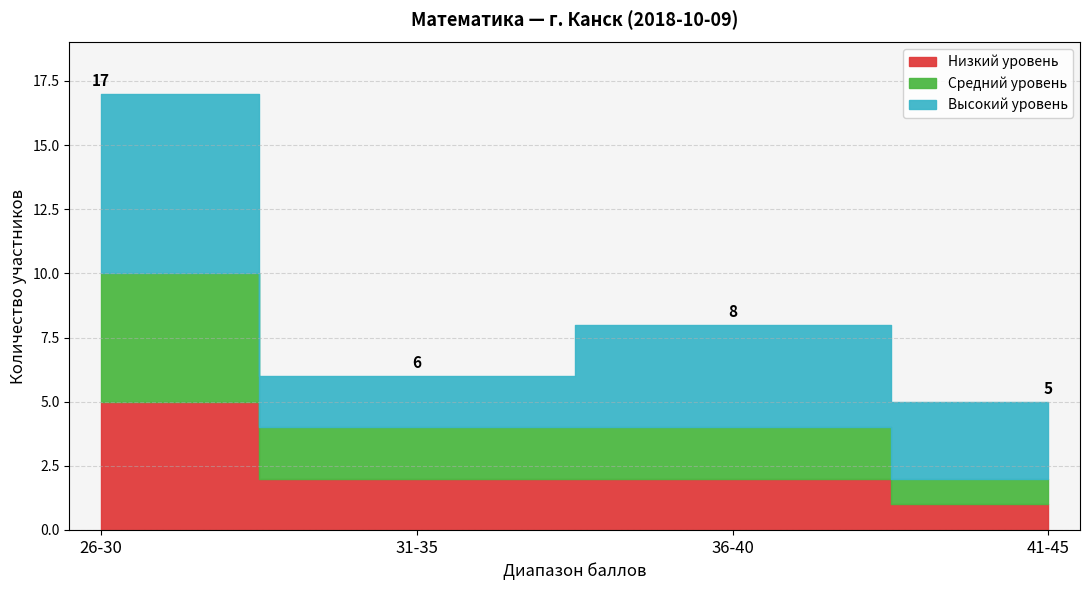

Does the chart have visible grid lines?

Yes